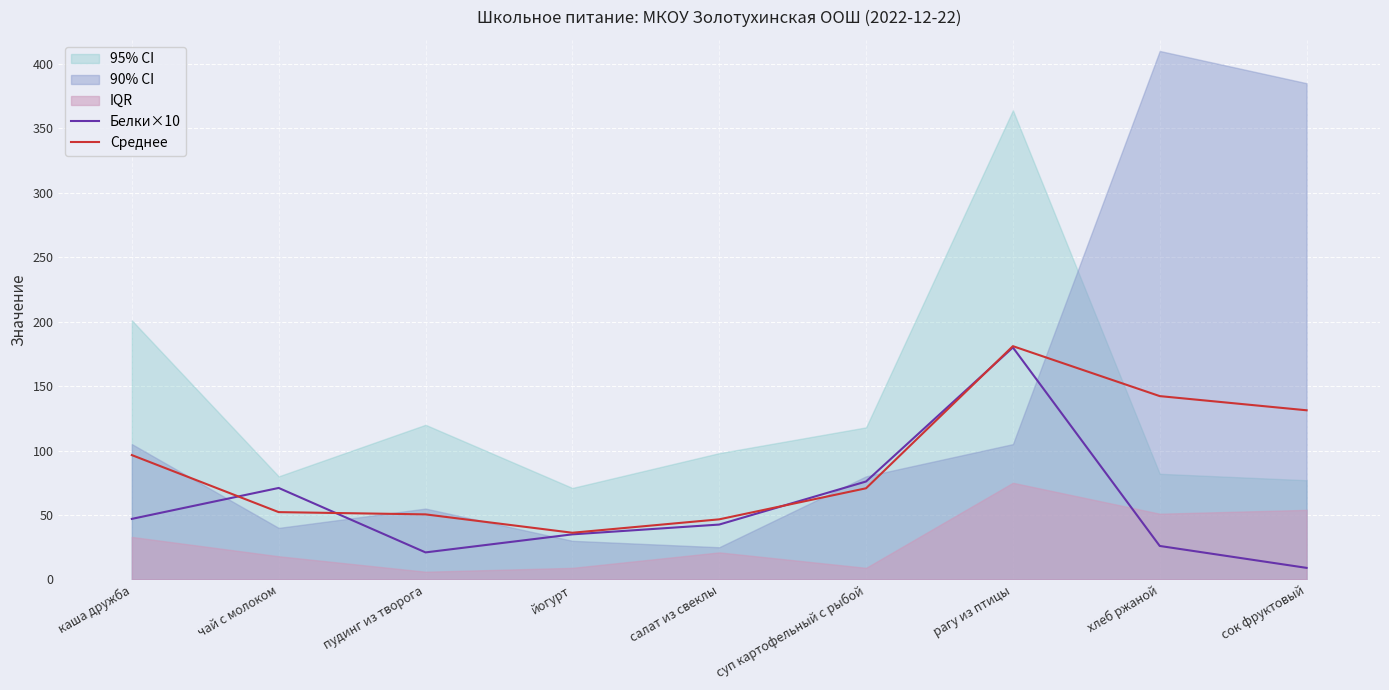

The Белки×10 series shows 21.0 at пудинг из творога. True or false?

True